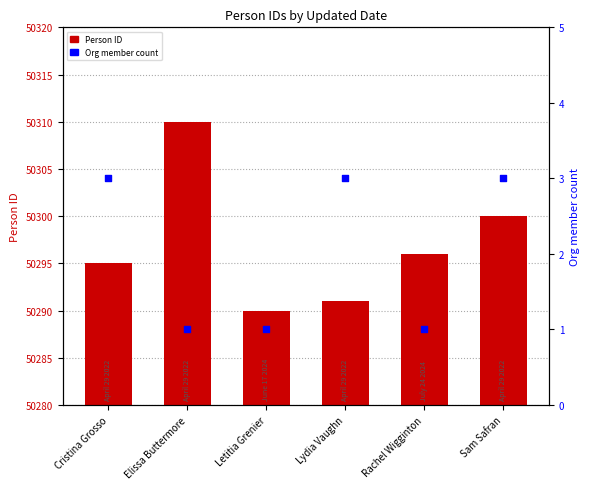

At which category is the sum across all series the highest?

Elissa Buttermore